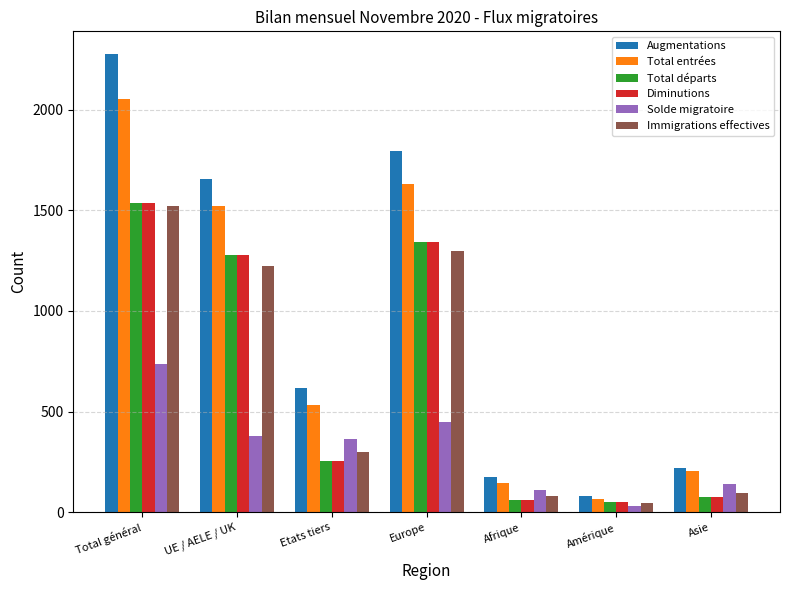

Is the value of Diminutions at Asie greater than the value of Total entrées at Asie?

No